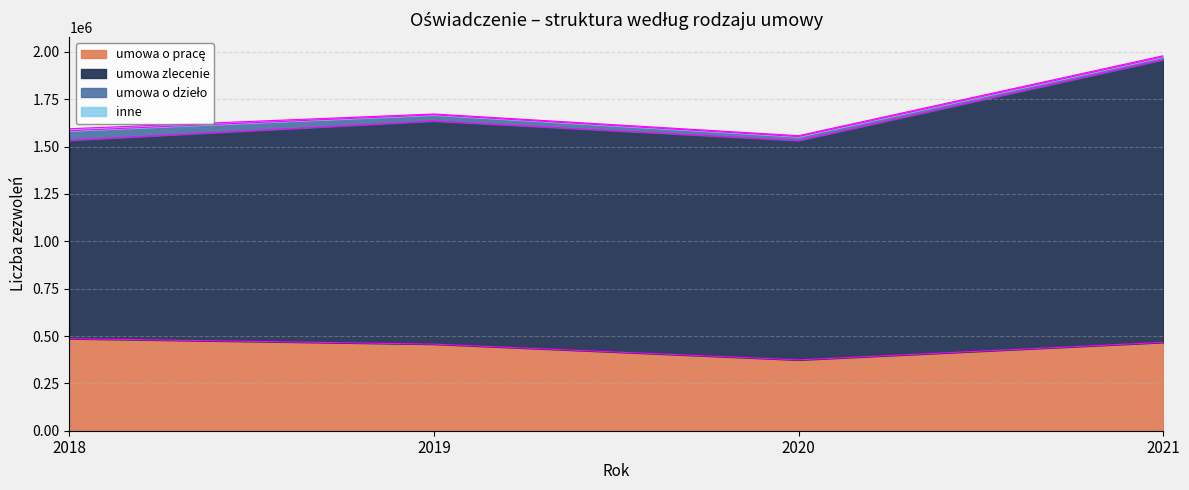

Reading right to left, extract all data points from this chart.

umowa o pracę: 466678	373953	457318	486208
umowa zlecenie: 1492262	1158191	1177759	1047138
umowa o dzieło: 15171	21092	32857	50947
inne: 5775	4687	4407	10279